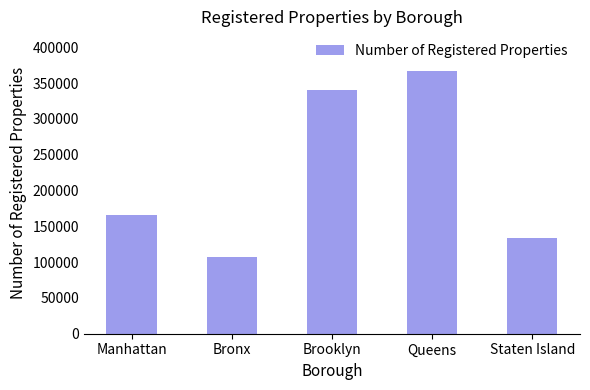

Rank the categories by value from lowest to highest.

Bronx, Staten Island, Manhattan, Brooklyn, Queens